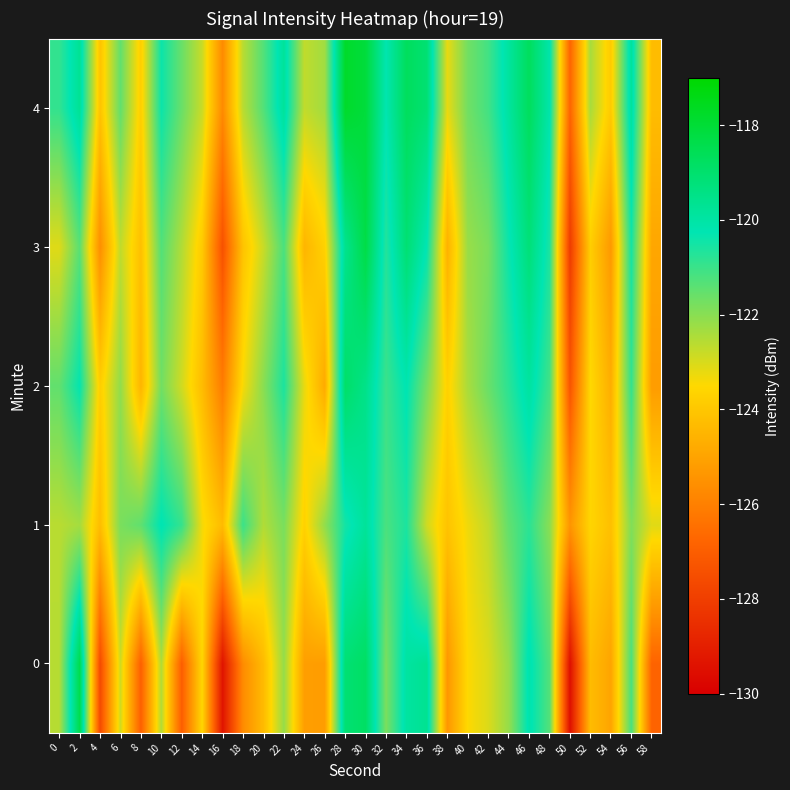

Reading left to right, list all the values displayed in this chart.

0: 0=-122.6	2=-118.4	4=-127.6	6=-122.9	8=-126.9	10=-122.5	12=-127.0	14=-123.6	16=-129.3	18=-125.7	20=-124.3	22=-122.2	24=-125.1	26=-125.2	28=-119.1	30=-118.8	32=-121.8	34=-119.9	36=-119.7	38=-125.4	40=-123.5	42=-123.0	44=-122.2	46=-120.1	48=-121.3	50=-129.5	52=-124.3	54=-125.0	56=-121.2	58=-126.8
1: 0=-122.6	2=-122.4	4=-124.3	6=-121.8	8=-121.5	10=-120.2	12=-120.9	14=-123.4	16=-124.3	18=-121.0	20=-122.5	22=-121.8	24=-123.7	26=-122.1	28=-120.5	30=-119.8	32=-121.2	34=-120.6	36=-122.9	38=-124.1	40=-123.3	42=-122.7	44=-121.5	46=-120.8	48=-122.0	50=-125.4	52=-123.6	54=-124.2	56=-121.9	58=-123.1
2: 0=-121.5	2=-120.3	4=-123.8	6=-122.1	8=-124.5	10=-121.7	12=-122.9	14=-124.3	16=-126.1	18=-123.4	20=-122.0	22=-120.6	24=-123.2	26=-124.8	28=-118.9	30=-119.5	32=-121.0	34=-120.2	36=-121.8	38=-123.7	40=-122.4	42=-121.6	44=-120.8	46=-119.9	48=-121.1	50=-127.3	52=-123.5	54=-124.7	56=-120.9	58=-125.2
3: 0=-123.1	2=-121.4	4=-125.6	6=-122.7	8=-124.2	10=-121.3	12=-122.5	14=-123.9	16=-127.4	18=-124.1	20=-122.8	22=-121.2	24=-124.5	26=-123.7	28=-119.6	30=-118.3	32=-120.7	34=-119.1	36=-120.3	38=-124.6	40=-122.2	42=-121.8	44=-120.4	46=-119.2	48=-120.6	50=-128.1	52=-123.8	54=-125.3	56=-120.5	58=-124.9
4: 0=-120.9	2=-119.7	4=-124.1	6=-121.5	8=-123.8	10=-120.4	12=-121.6	14=-122.8	16=-125.7	18=-122.6	20=-121.3	22=-119.8	24=-122.7	26=-122.3	28=-117.8	30=-118.1	32=-120.2	34=-118.7	36=-119.1	38=-123.2	40=-121.7	42=-121.1	44=-119.9	46=-118.7	48=-120.1	50=-126.8	52=-122.4	54=-123.9	56=-119.8	58=-124.3